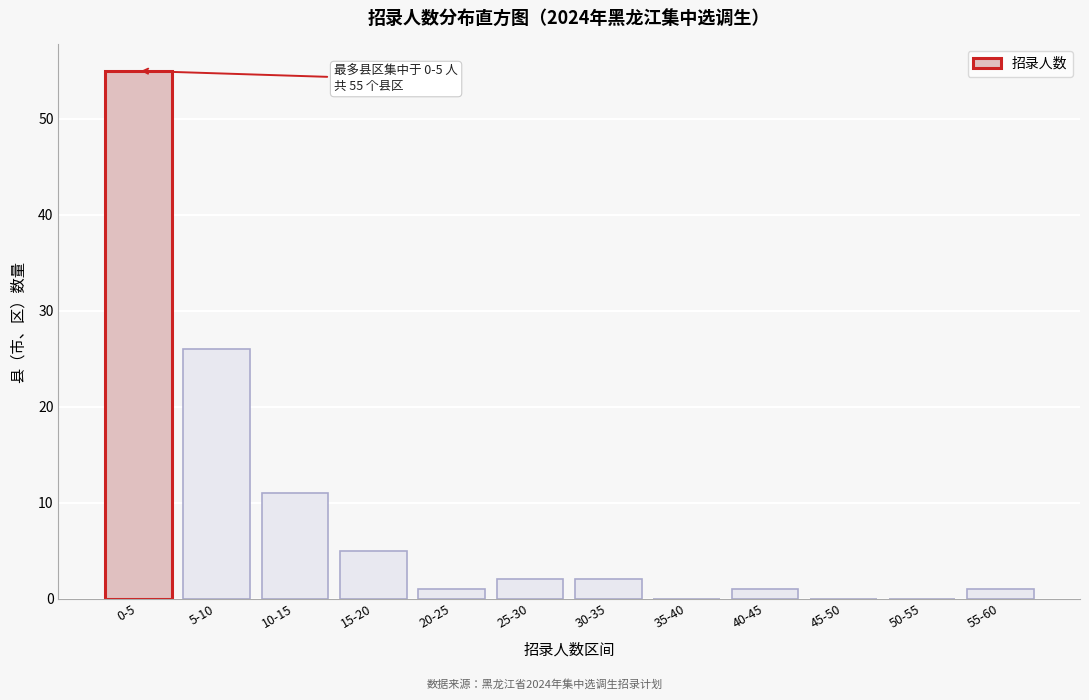

Reading left to right, transcribe all the data shown in this chart.

0-5=55	5-10=26	10-15=11	15-20=5	20-25=1	25-30=2	30-35=2	35-40=0	40-45=1	45-50=0	50-55=0	55-60=1